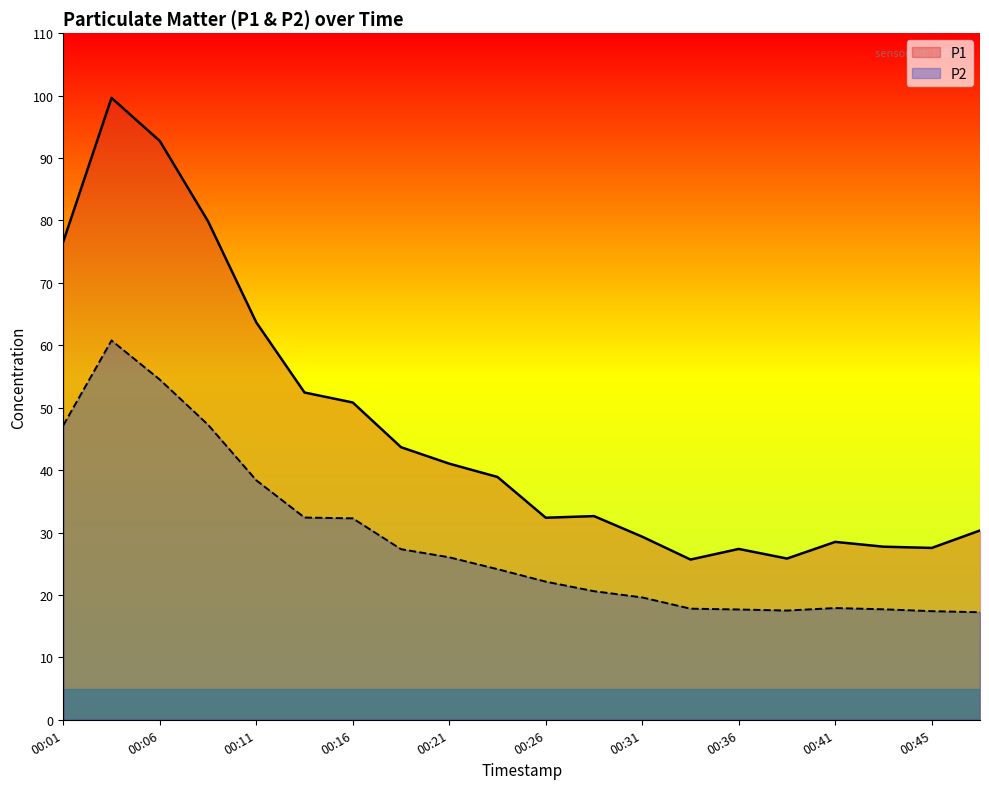

What is the total value across all series at 00:01?

123.8